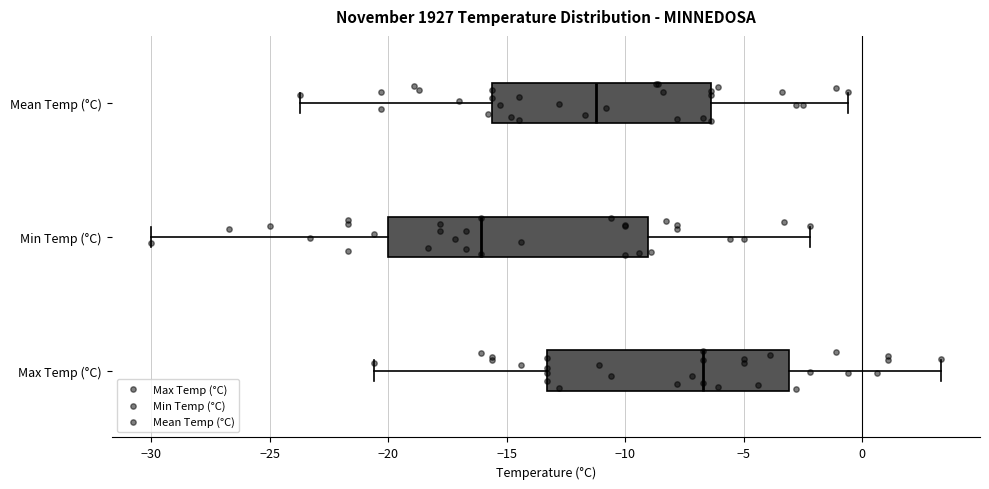

Reading bottom to top, read every box against the x-axis: the position of its median line, the range the box covers, and the ends of its whiskers. The values are not printed on the chart, so give them approximately, as read against the axis.

Max Temp (°C): median -6.5, box -13.5 to -3.0, whiskers -20.5 to 3.5
Min Temp (°C): median -16.0, box -20.0 to -9.0, whiskers -30.0 to -2.0
Mean Temp (°C): median -11.0, box -15.5 to -6.5, whiskers -23.5 to -0.5